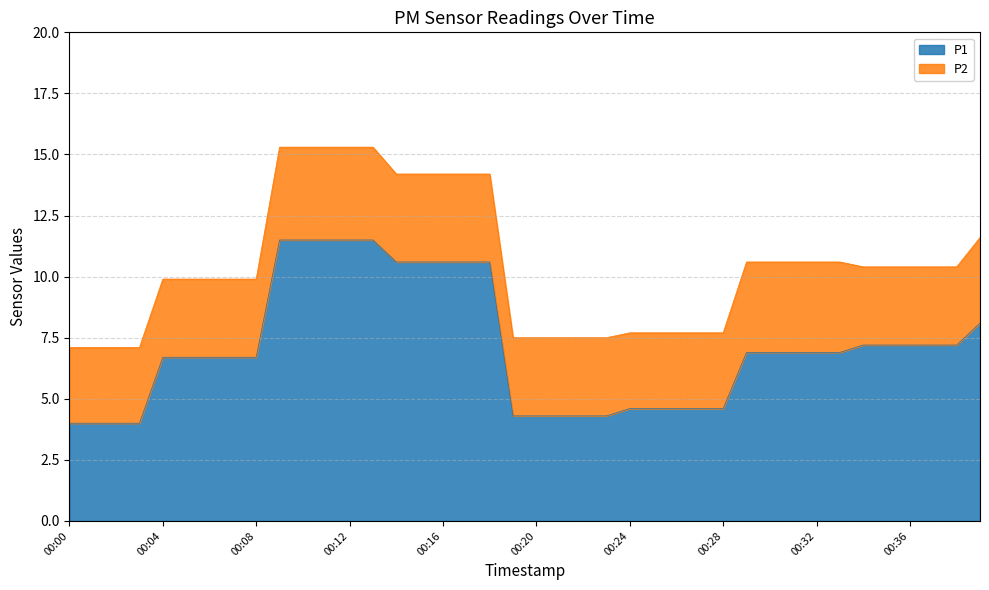

What is the difference between the maximum and minimum values in the P1 series?

7.5